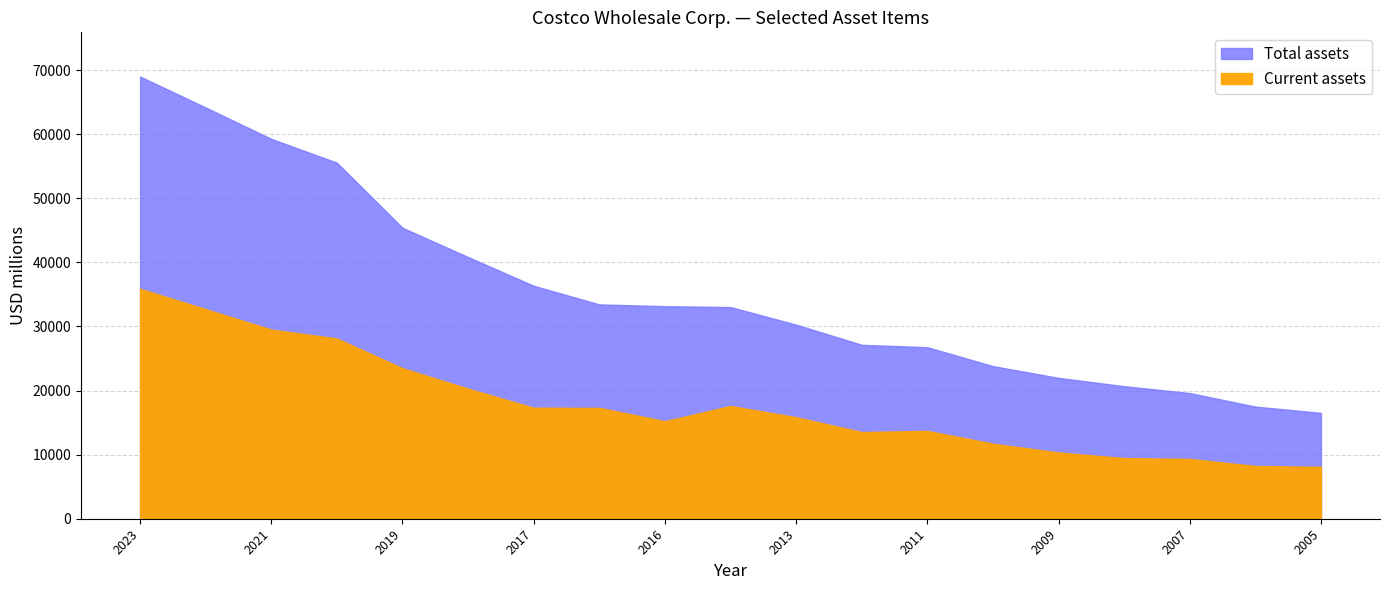

Reading left to right, extract all data points from this chart.

Current assets: 2005=8086	2006=8232	2007=9324	2008=9462	2009=10337	2010=11708	2011=13706	2012=13526	2013=15840	2014=17588	2015=17299	2016=15218	2017=17317	2018=20289	2019=23485	2020=28120	2021=29505	2022=32696	2023=35879
Total assets: 2005=16514	2006=17495	2007=19607	2008=20682	2009=21979	2010=23815	2011=26761	2012=27140	2013=30283	2014=33024	2015=33440	2016=33163	2017=36347	2018=40830	2019=45400	2020=55556	2021=59268	2022=64166	2023=68994